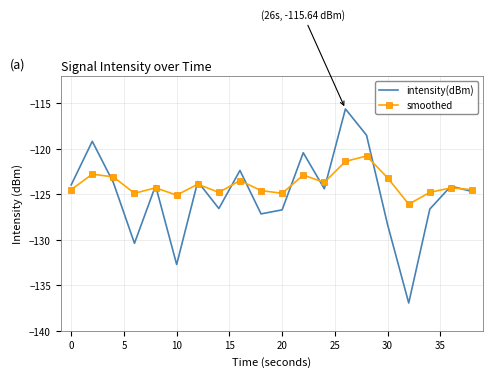

List the series in order of their overall mean, highest first.

smoothed, intensity(dBm)